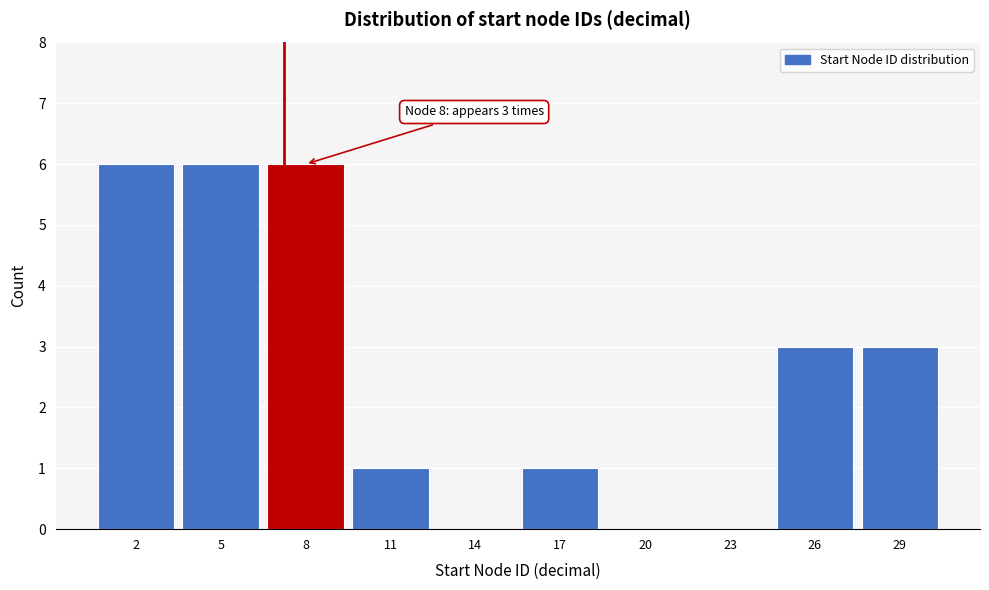

Reading left to right, extract all data points from this chart.

2=6	5=6	8=6	11=1	14=0	17=1	20=0	23=0	26=3	29=3